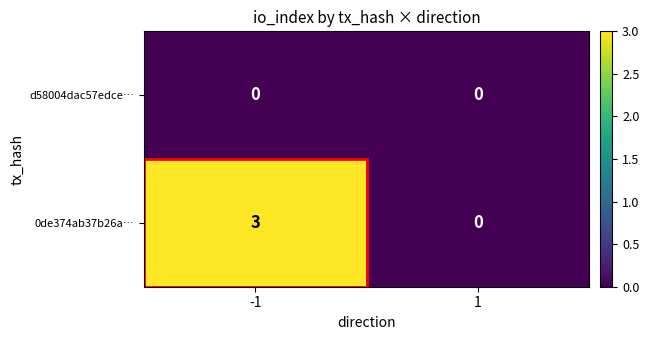

Which series has the largest total across all categories?

0de374ab37b26a…